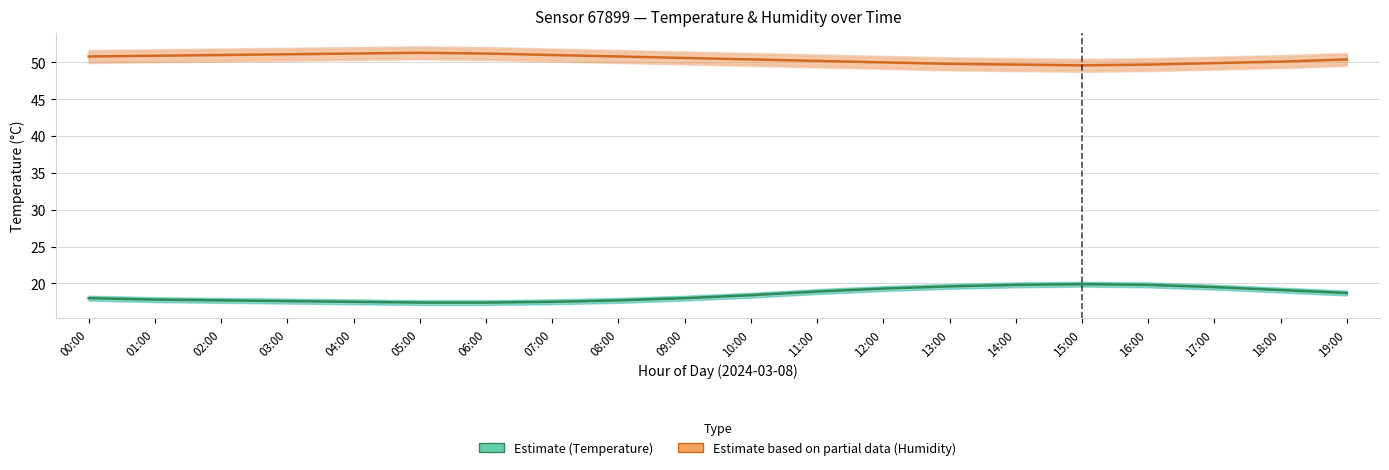

Rank the categories by Temperature (°C) — Estimate value from lowest to highest.

05:00, 06:00, 04:00, 07:00, 03:00, 02:00, 08:00, 01:00, 00:00, 09:00, 10:00, 19:00, 11:00, 18:00, 12:00, 17:00, 13:00, 14:00, 16:00, 15:00